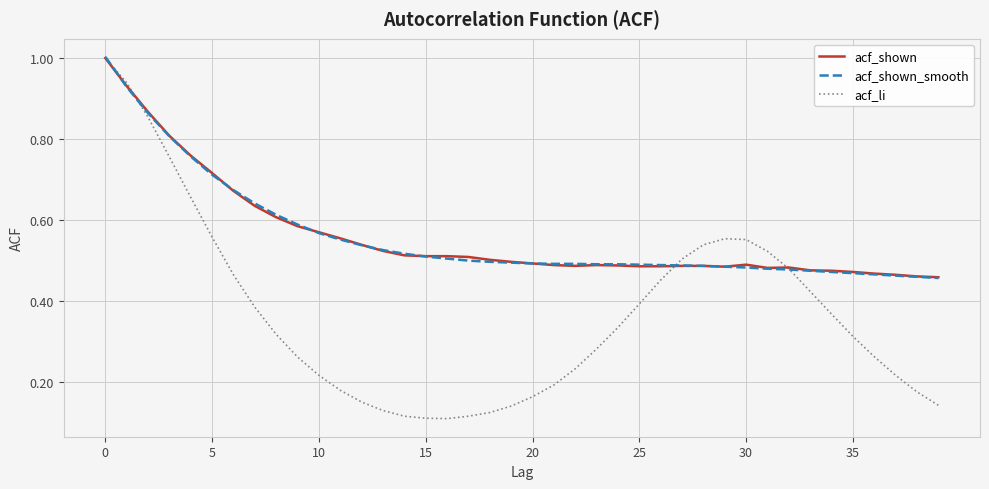

What is the highest value of the acf_shown series?

1.0